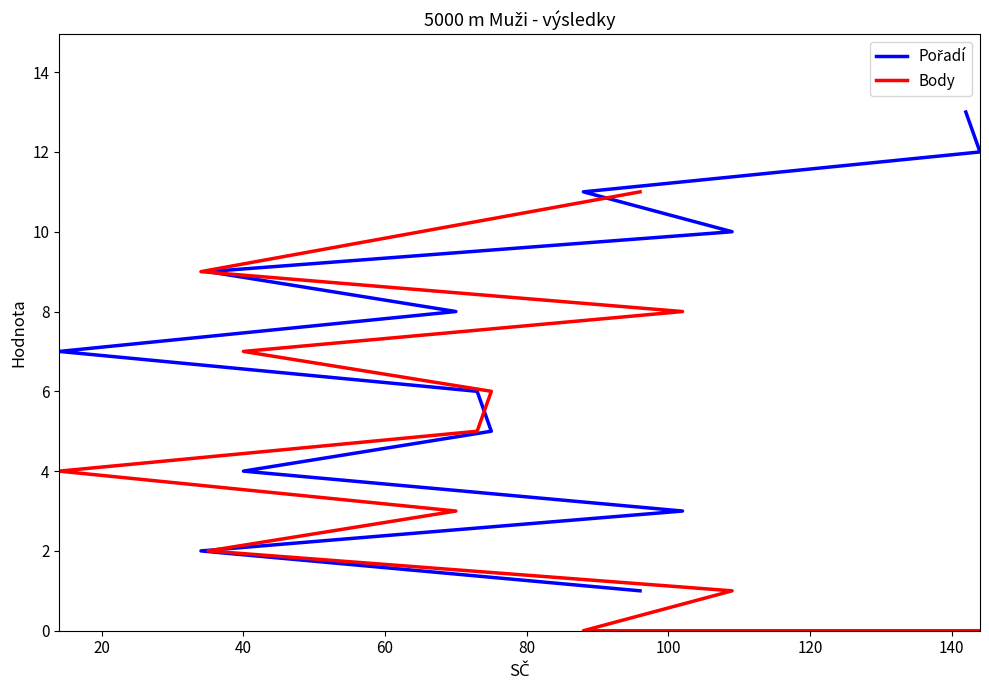

How many values in the Pořadí series are below 7?

6